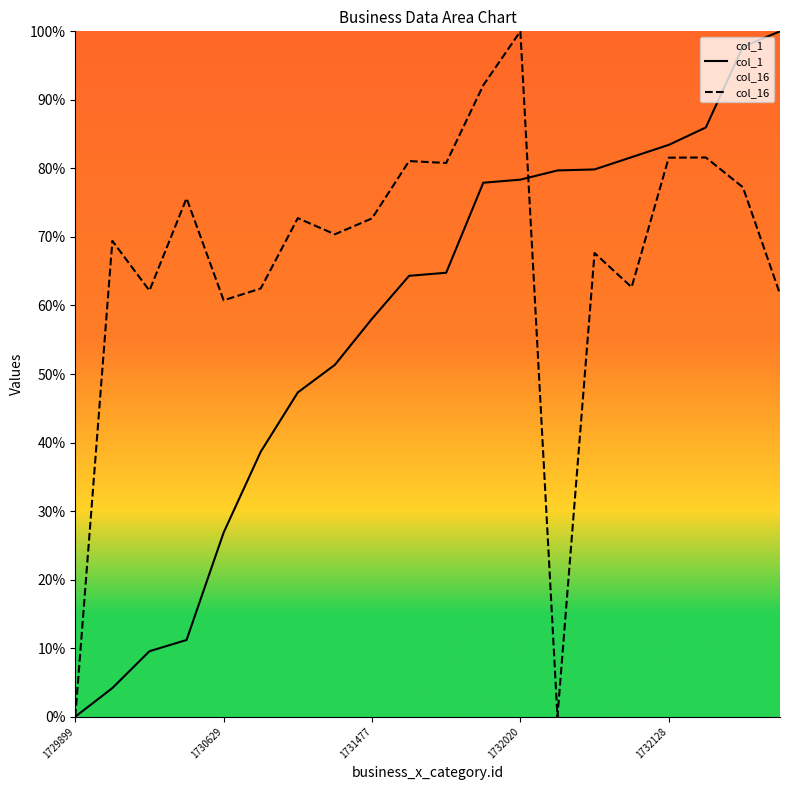

What is the average value of the col_16 series?

66.6